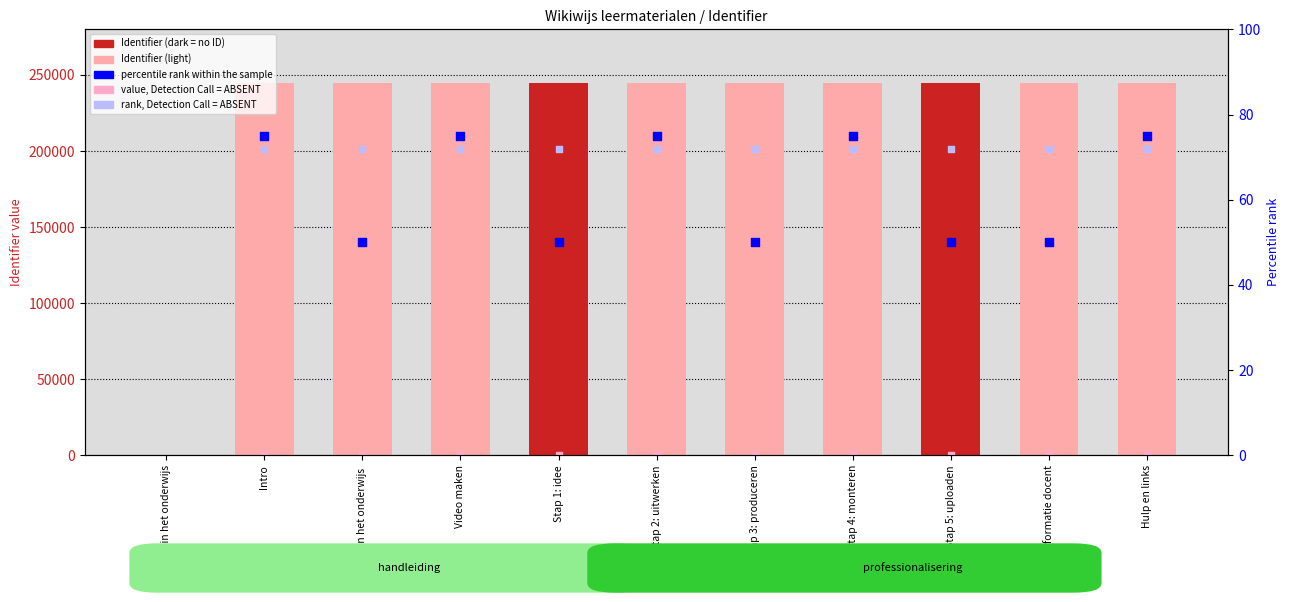

Which has a higher value, Stap 2: uitwerken or Intro?

Stap 2: uitwerken